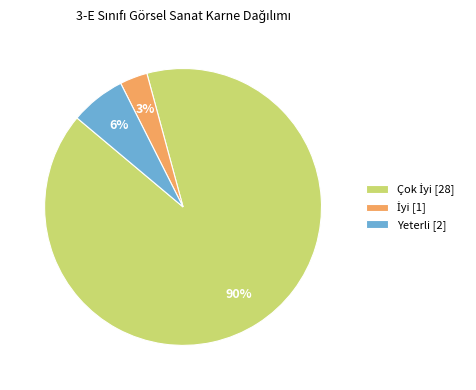

How many slices are in this pie chart?

3